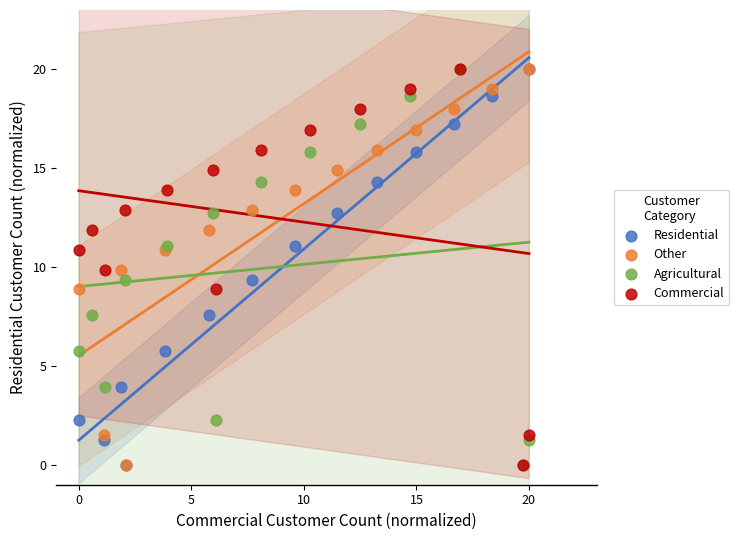

What are all the series names shown in the legend?

Residential, Other, Agricultural, Commercial